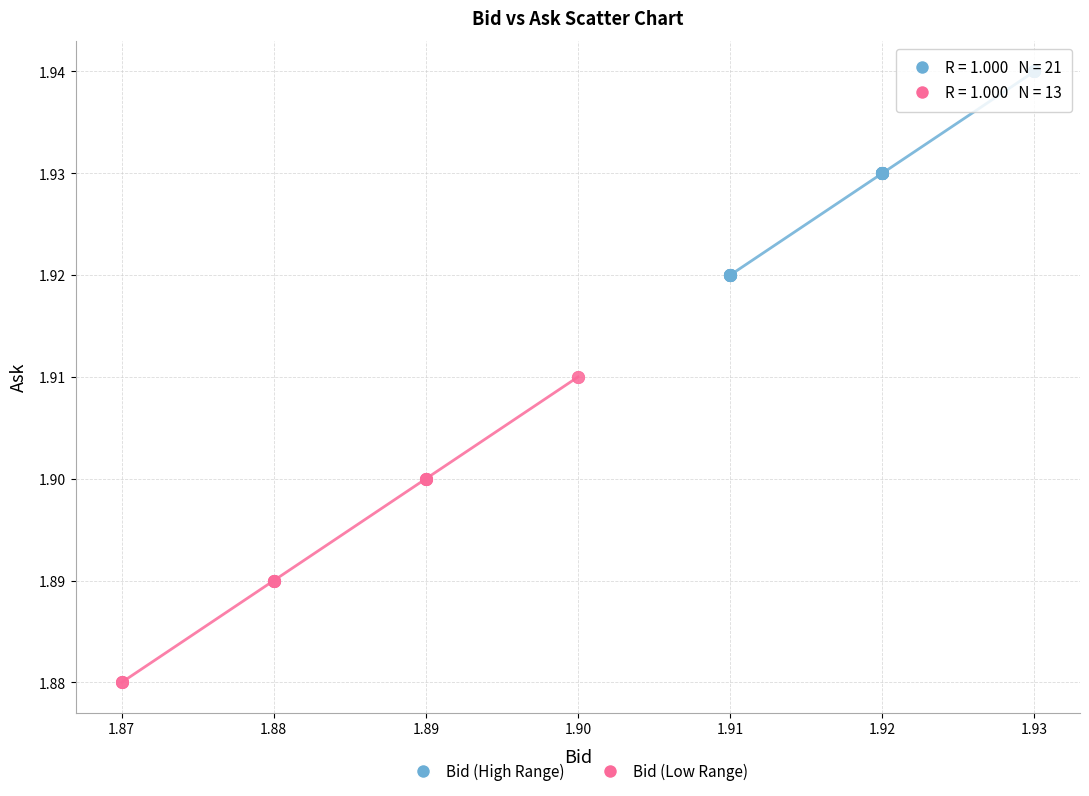

What are all the series names shown in the legend?

Bid (High Range), Bid (Low Range)